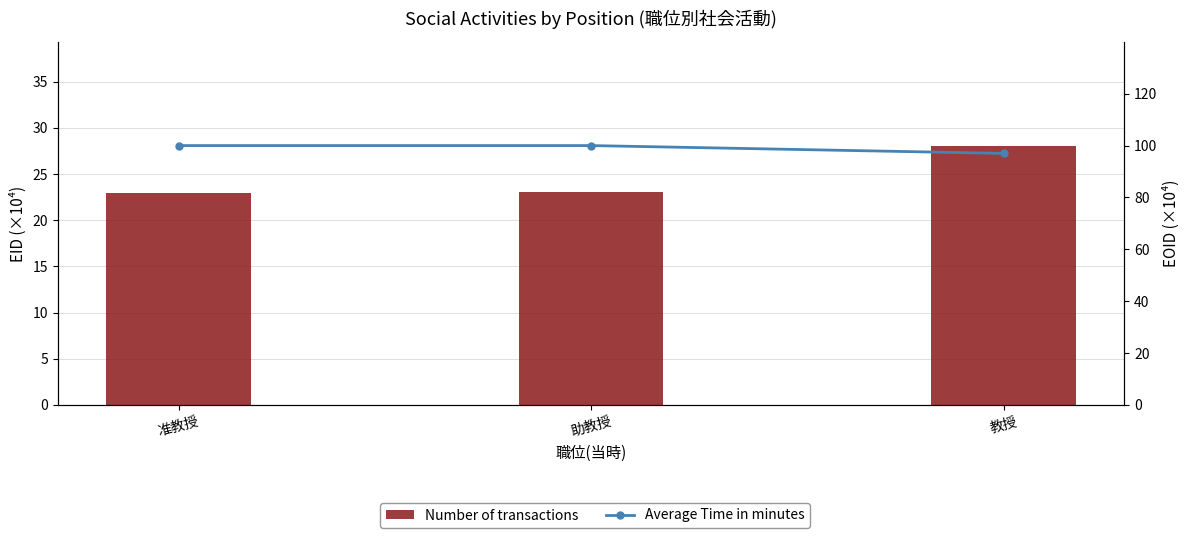

Is the value of Average Time in minutes at 教授 greater than the value of Number of transactions at 准教授?

Yes